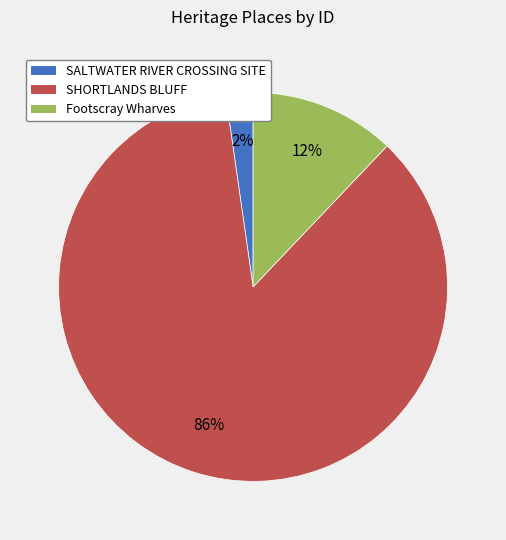

Rank the categories by value from highest to lowest.

SHORTLANDS BLUFF, Footscray Wharves, SALTWATER RIVER CROSSING SITE